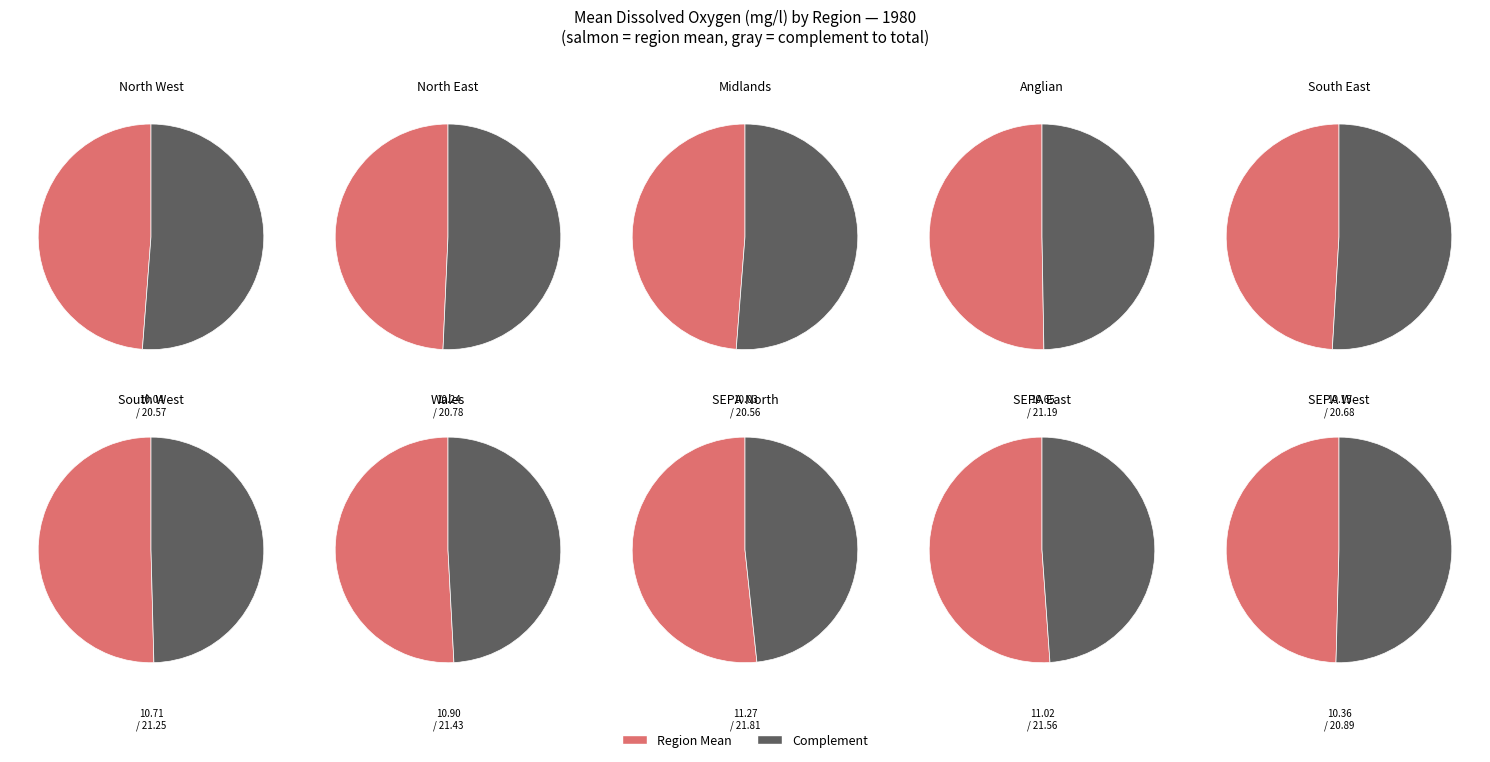

How many segments does this pie chart have?

10